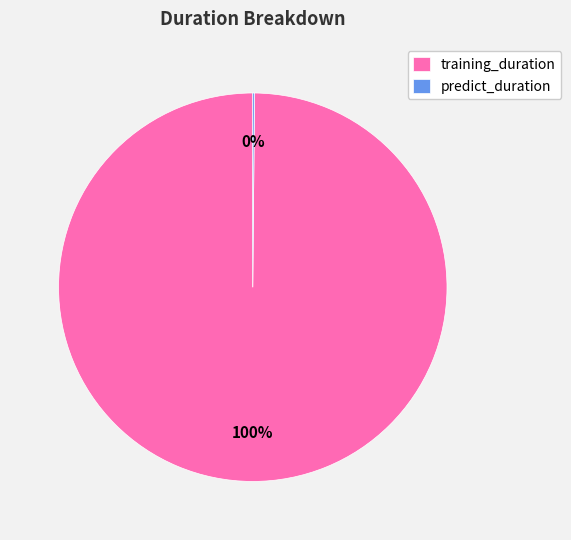

Is it true that training_duration is 86% of the pie?

False